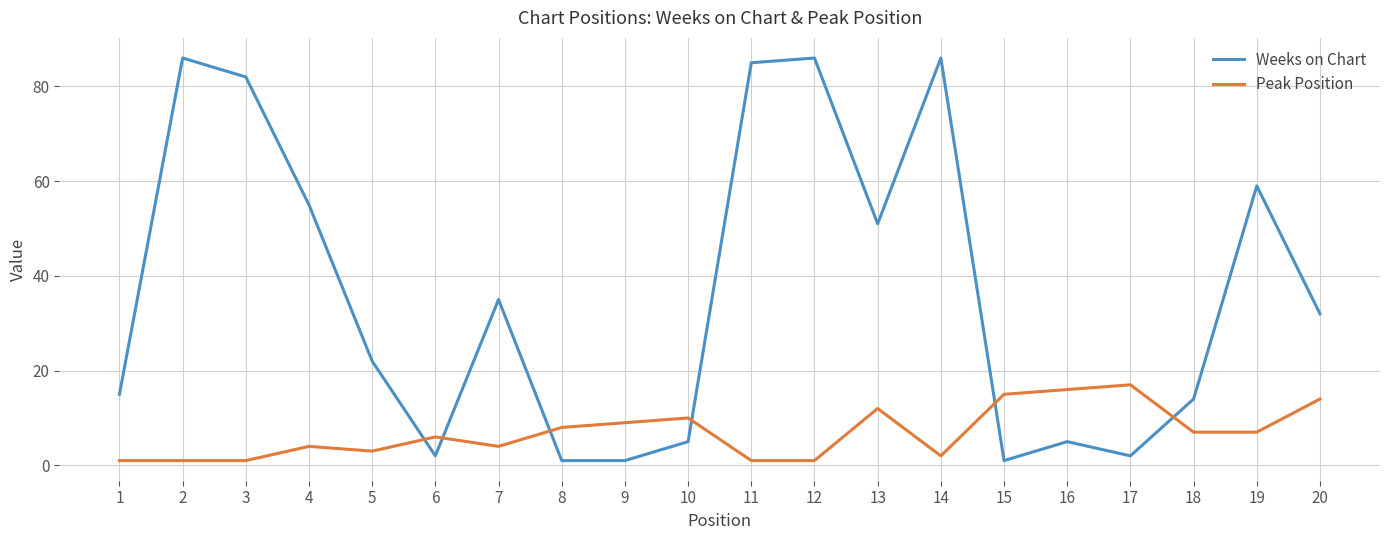

How many times do Peak Position and Weeks on Chart cross each other?

6